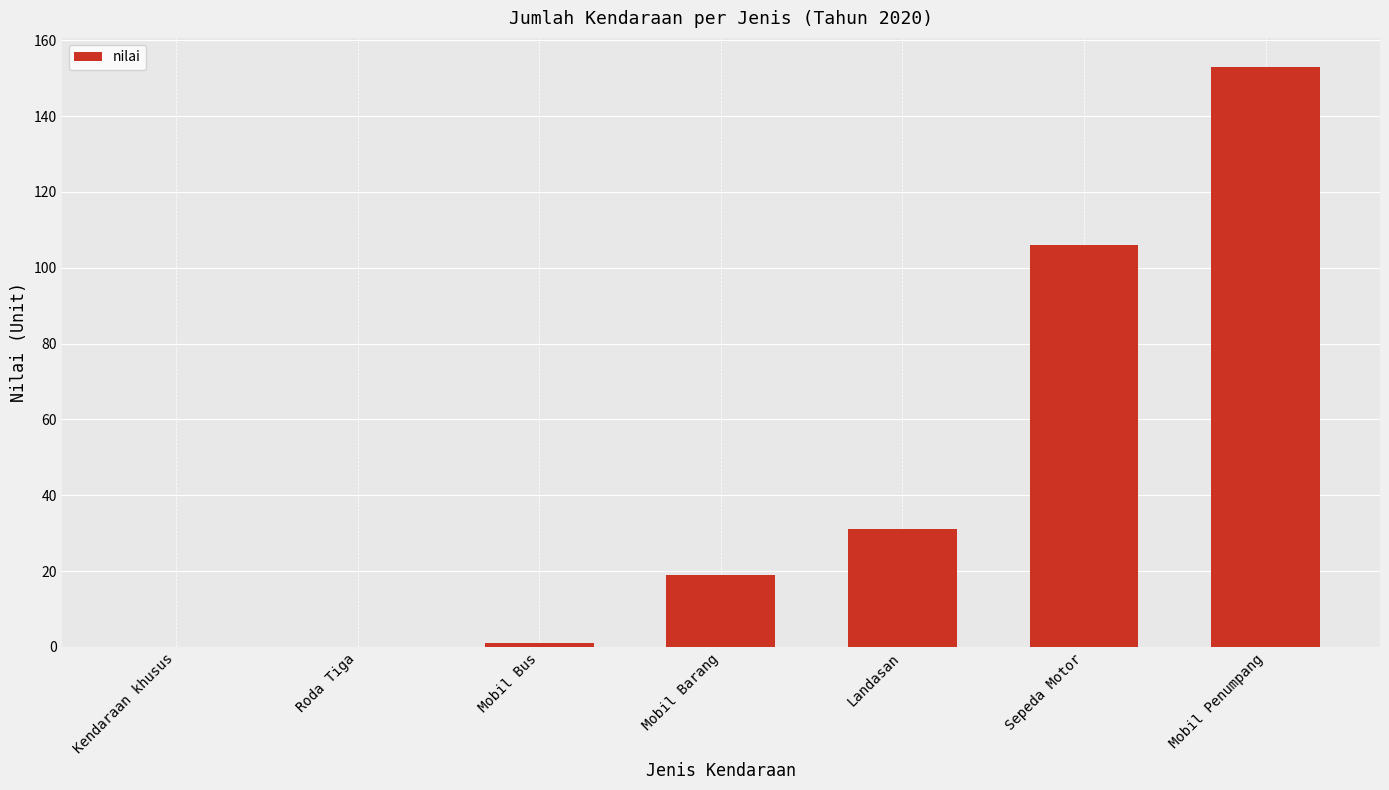

What is the maximum value shown in the chart?

153